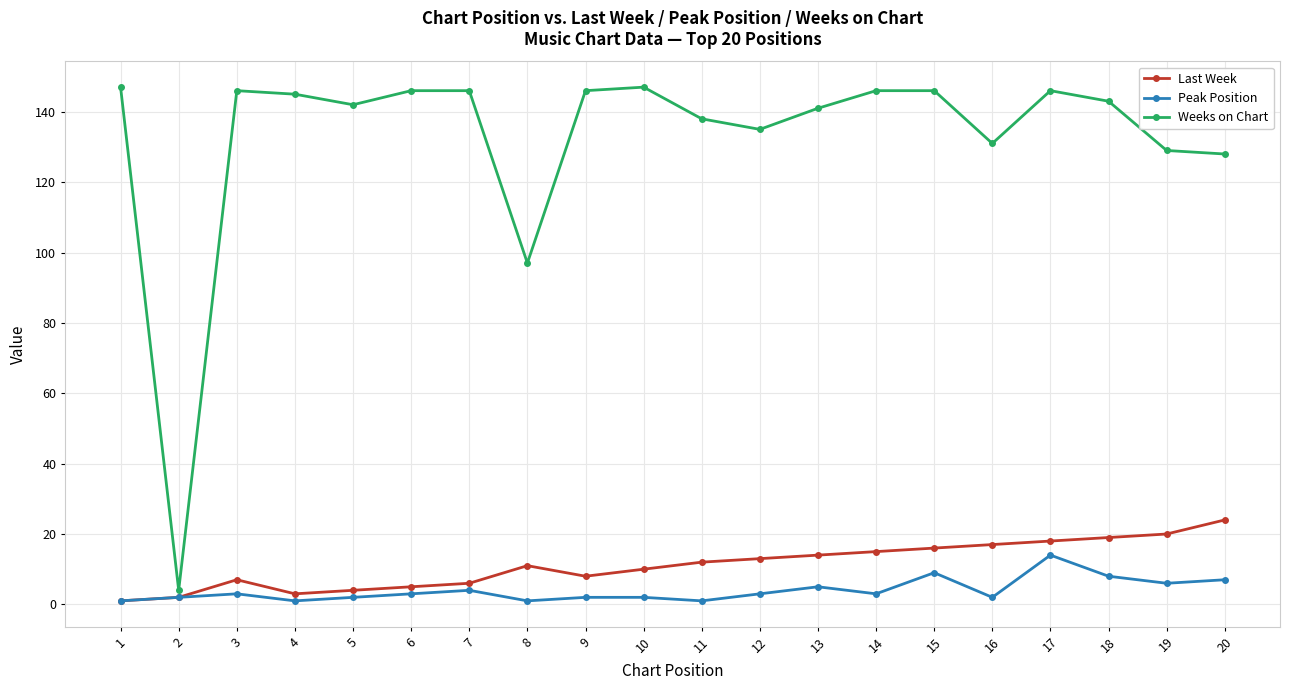

True or false: Weeks on Chart and Peak Position cross at least once.

False